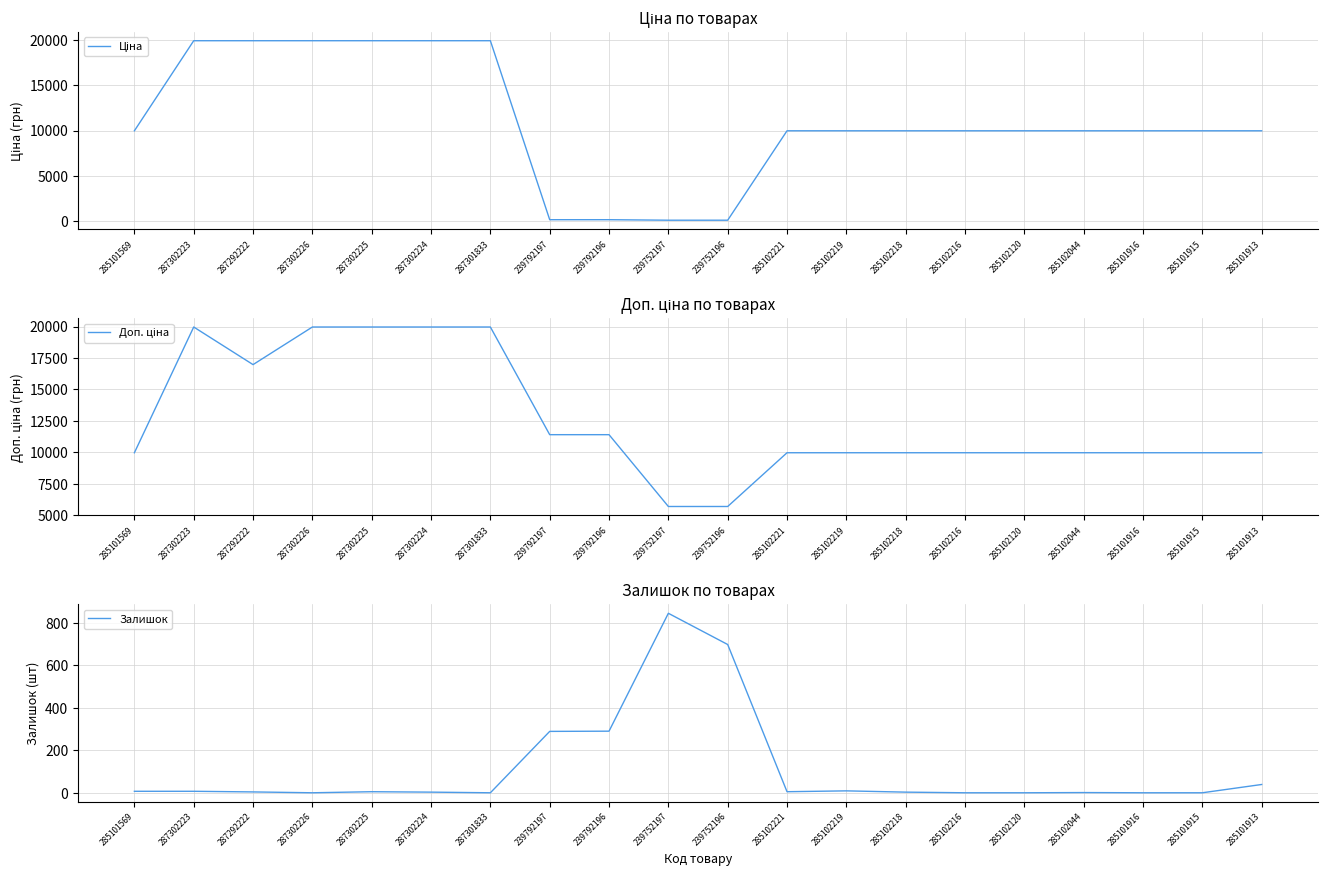

At which category does Доп. ціна reach its first local peak?

287302223